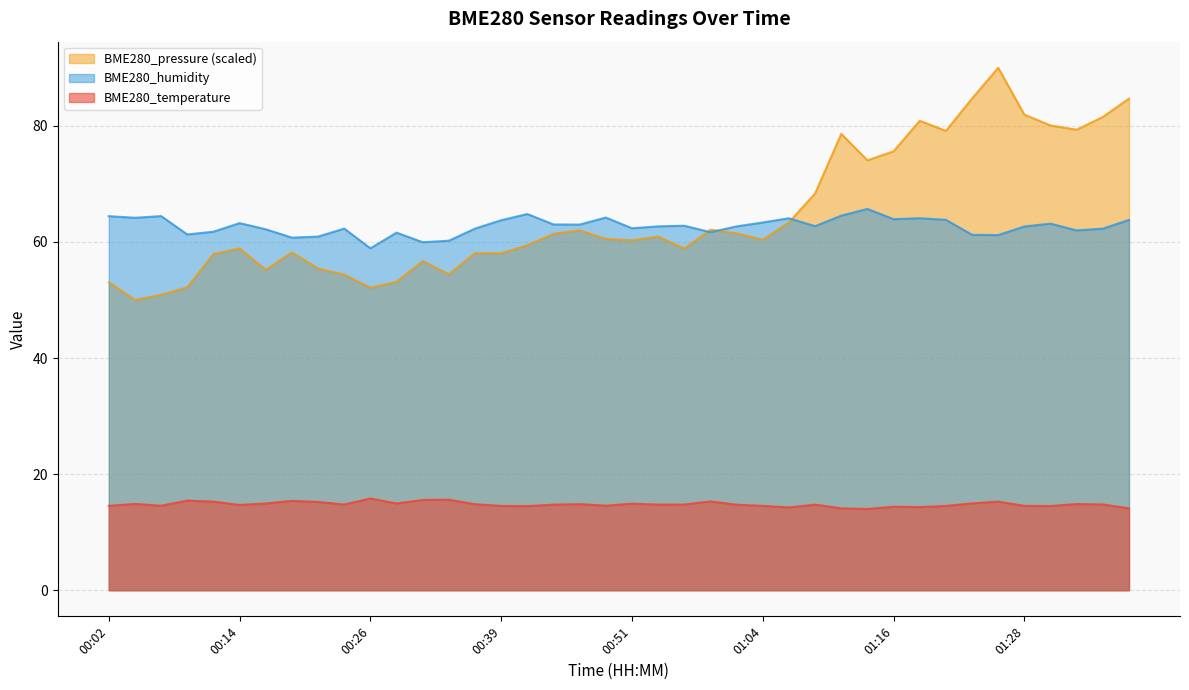

What is the average value of the BME280_temperature series?

14.8